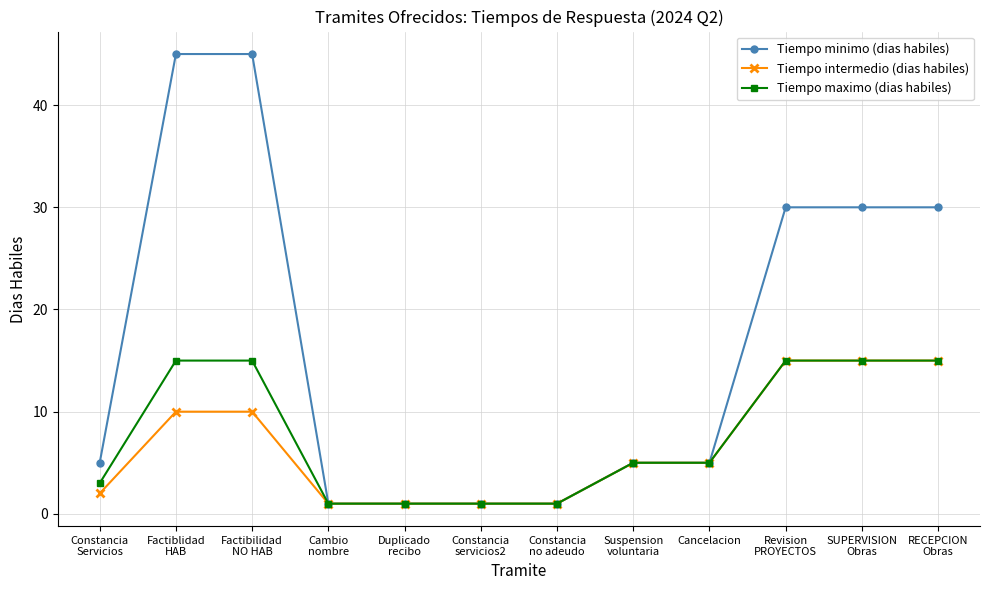

What is the value of the Tiempo intermedio (dias habiles) point at the 2nd from the left?

10